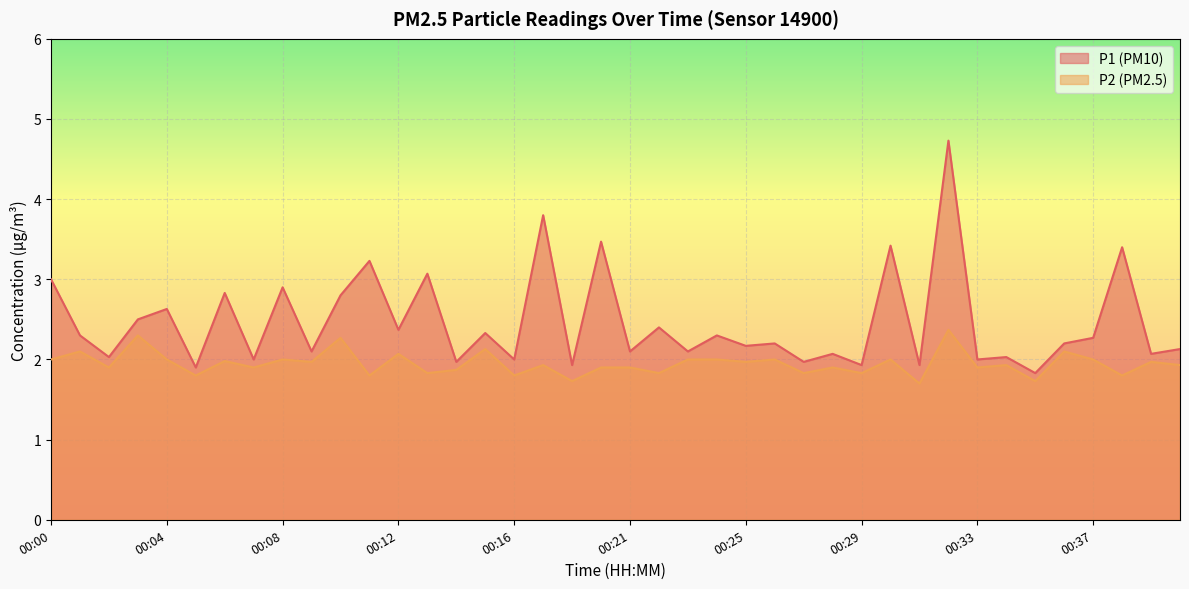

How many interior local valleys does the P1 series have?

17